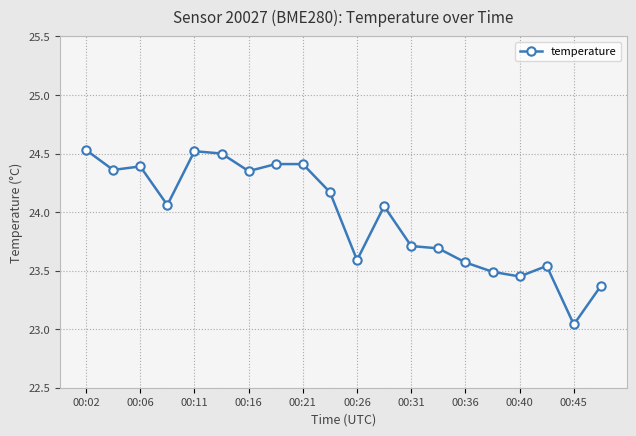

What is the difference between the maximum and minimum values?

1.5